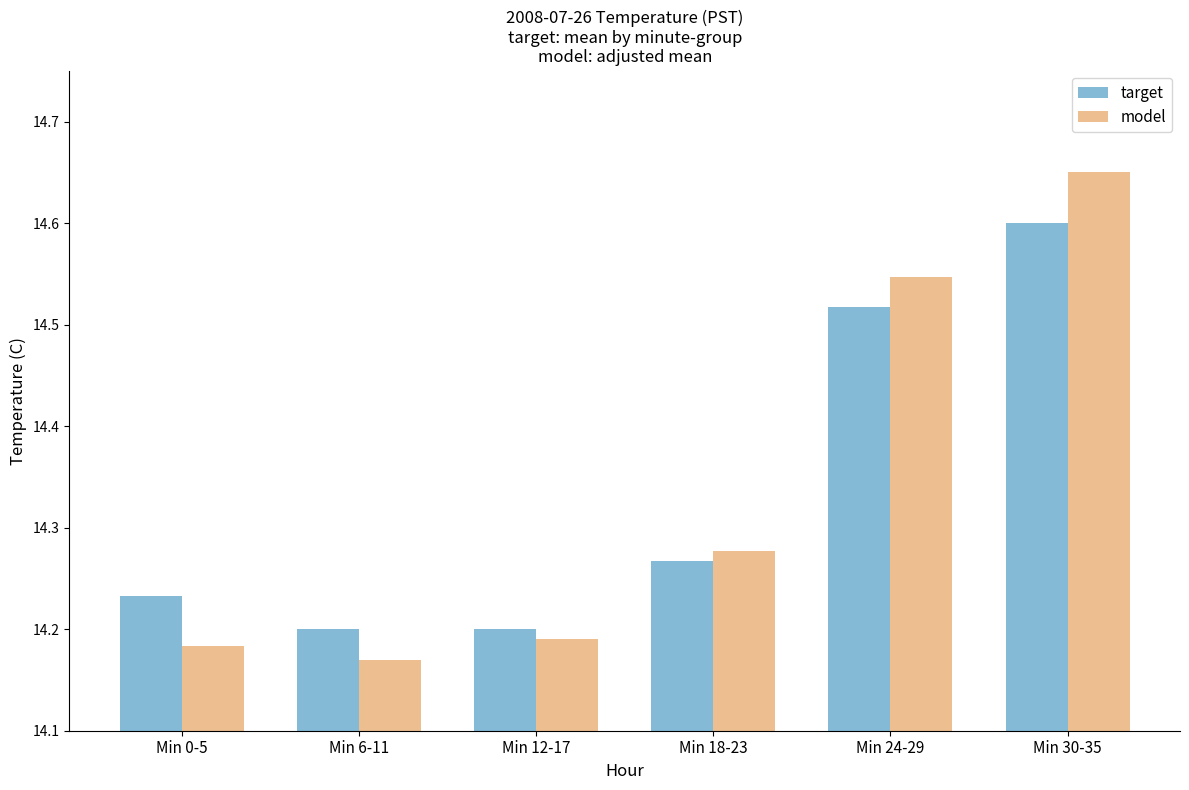

What position from the right is Min 0-5?

6